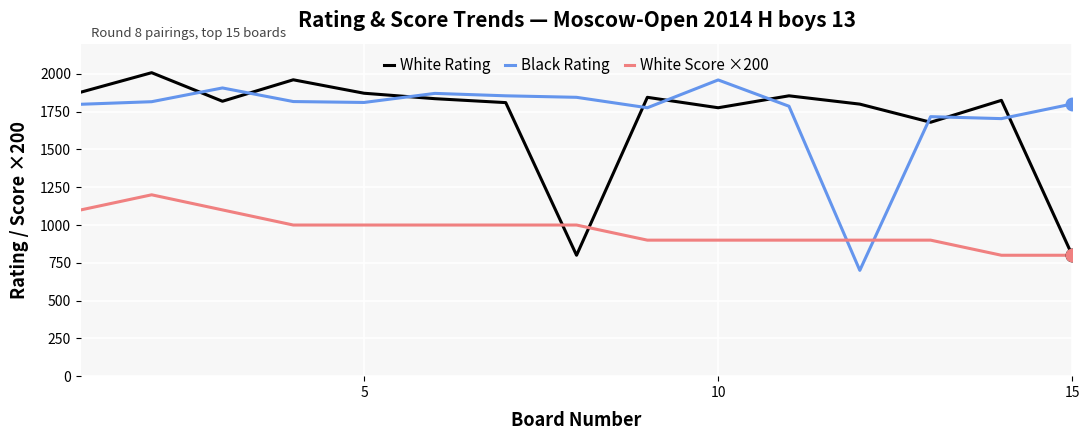

What is the lowest value of the Black Rating series?

700